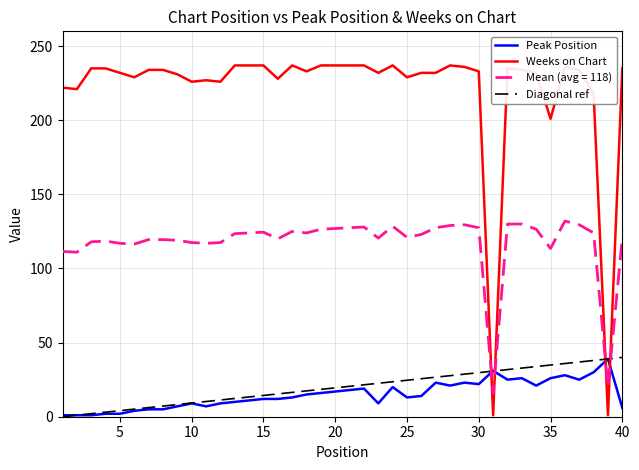

Reading left to right, what are all the values shown in this chart?

Peak Position: 1	1	1	2	2	4	5	5	7	9	7	9	10	11	12	12	13	15	16	17	18	19	9	20	13	14	23	21	23	22	31	25	26	21	26	28	25	30	39	6
Weeks on Chart: 222	221	235	235	232	229	234	234	231	226	227	226	237	237	237	228	237	233	237	237	237	237	232	237	229	232	232	237	236	233	1	235	234	232	201	236	234	218	1	235